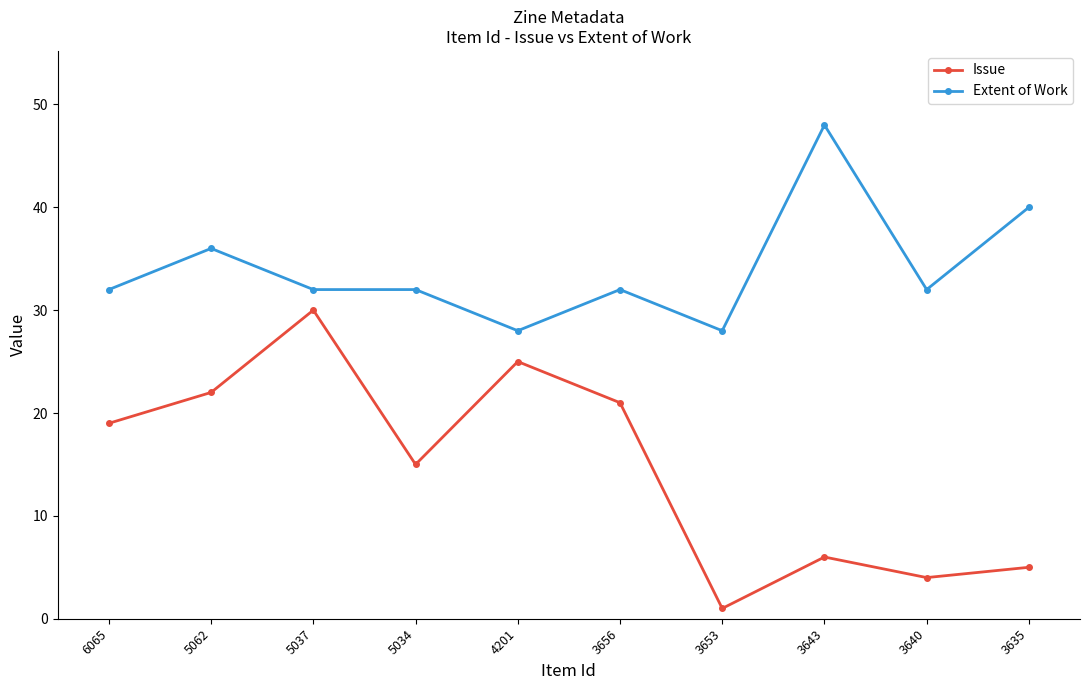

Reading left to right, what are all the values shown in this chart?

Issue: 6065=19	5062=22	5037=30	5034=15	4201=25	3656=21	3653=1	3643=6	3640=4	3635=5
Extent of Work: 6065=32	5062=36	5037=32	5034=32	4201=28	3656=32	3653=28	3643=48	3640=32	3635=40